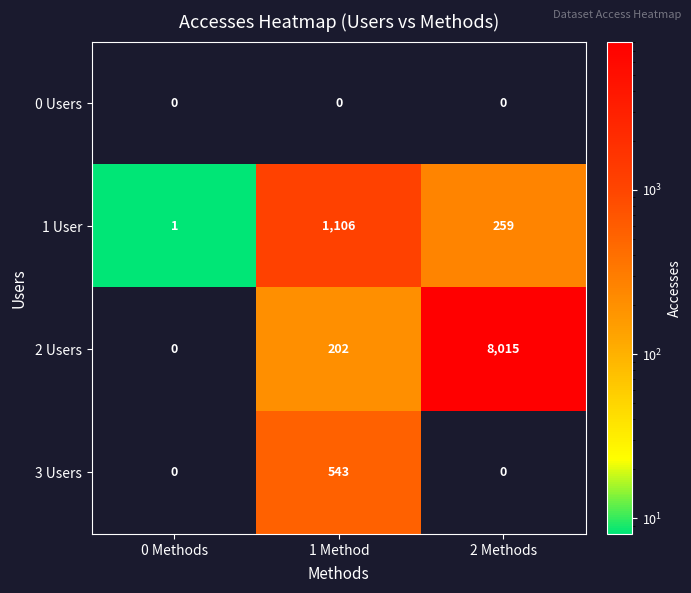

At how many categories does at least one series exceed 6442?

1